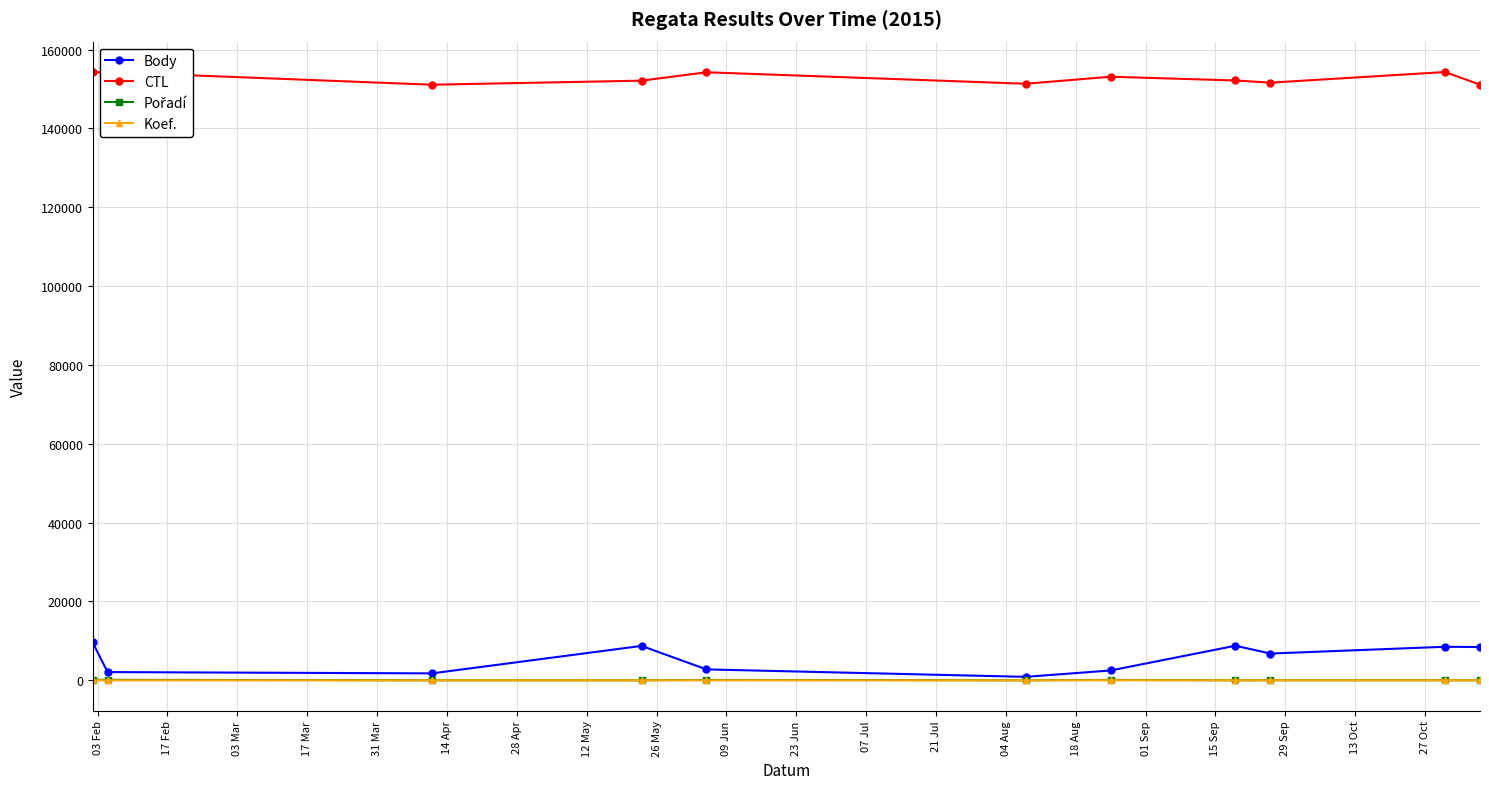

True or false: CTL and Koef. cross at least once.

False